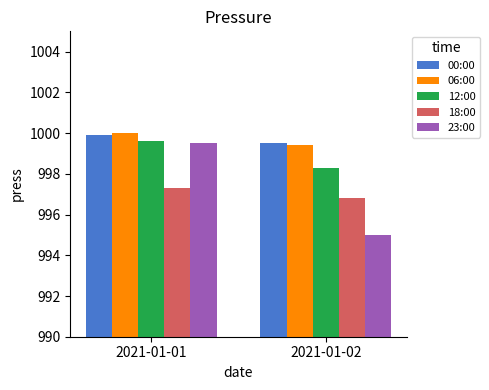

True or false: 18:00 has a value of 997.3 at 2021-01-01.

True